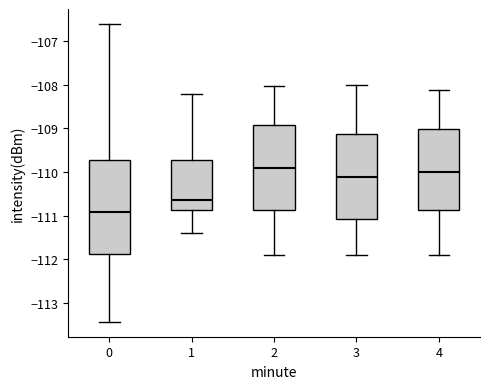

Which box has the highest median line?

2